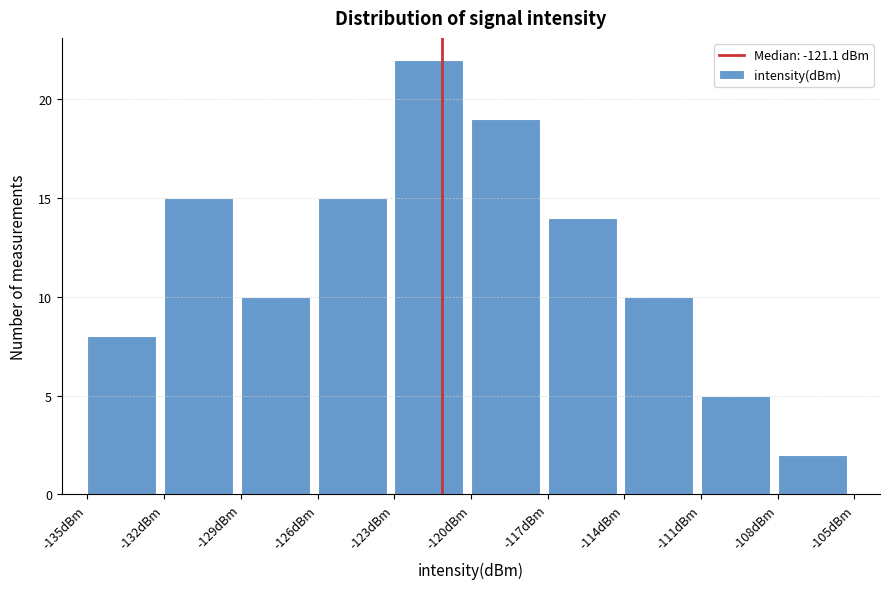

Which range on the x-axis has the tallest bar?

-123 to -120